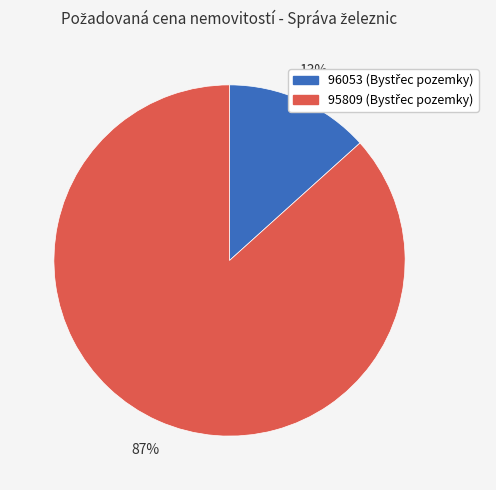

Rank the categories by value from lowest to highest.

96053, 95809